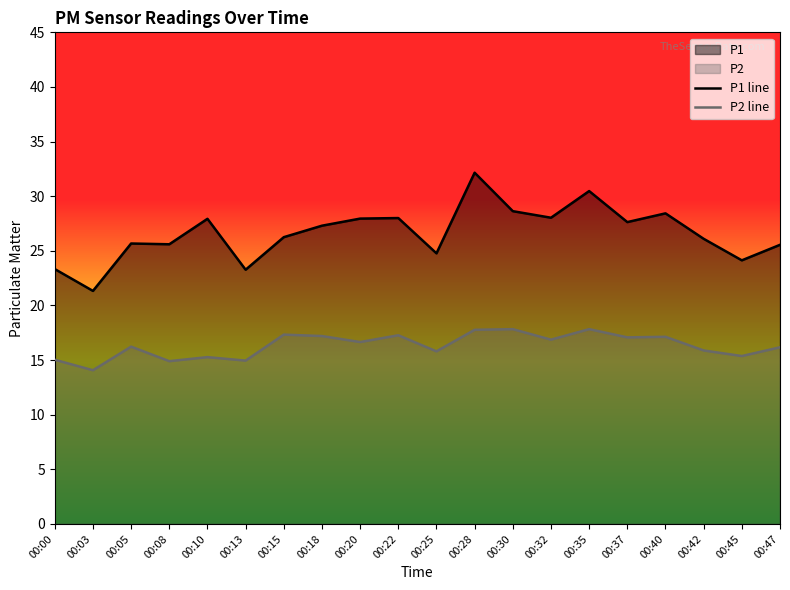

At which category does P2 line reach its first local valley?

00:03